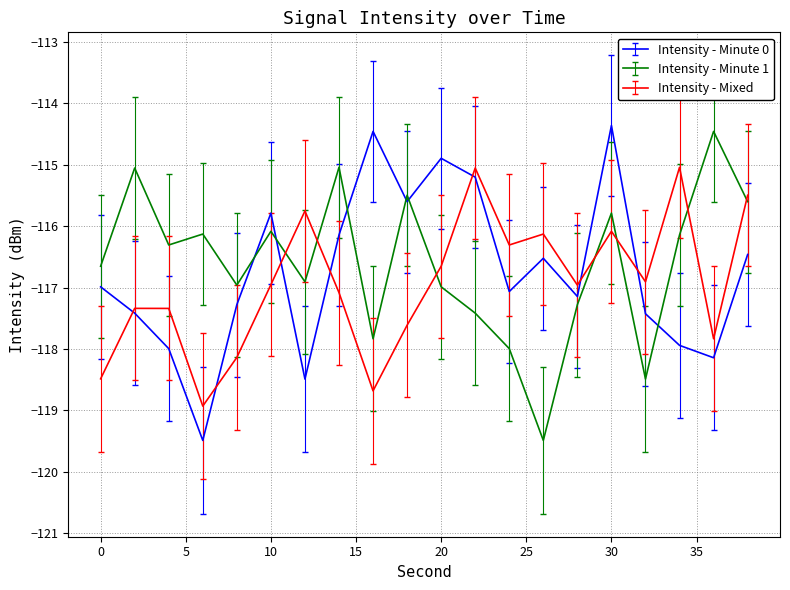

Rank the series by their average value, from highest to lowest.

Intensity - Minute 1, Intensity - Minute 0, Intensity - Mixed